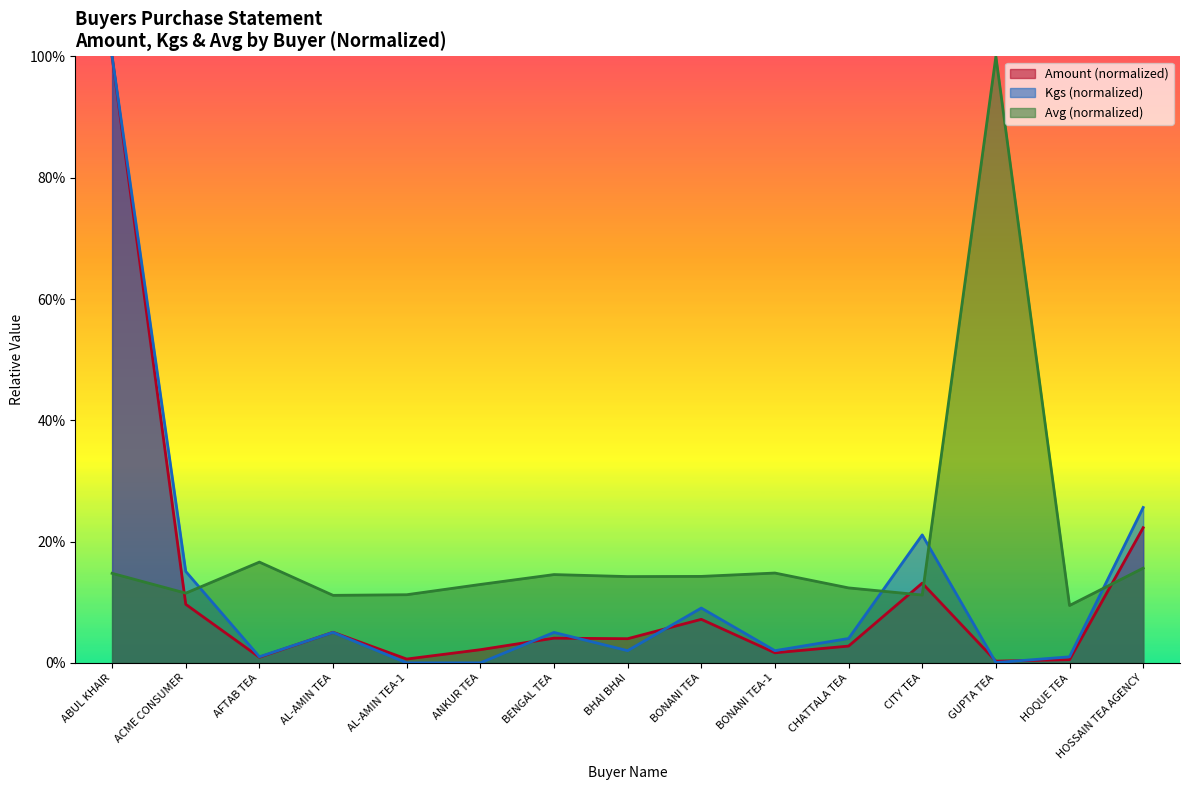

What is the difference between the Avg values at BENGAL TEA and HOQUE TEA?

0.1